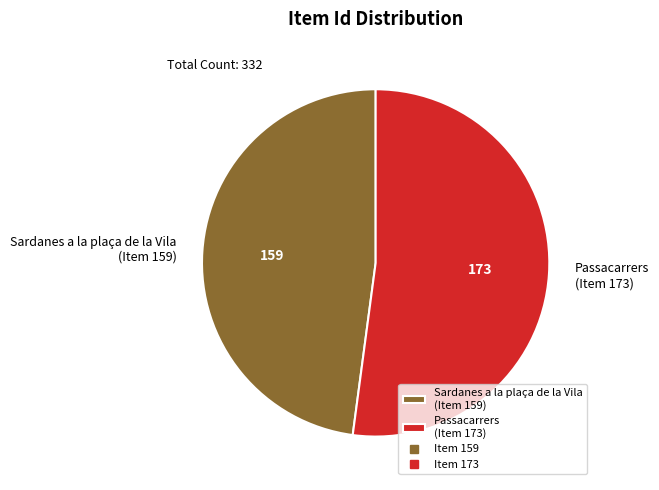

What is the smallest slice in the pie chart?

Sardanes a la plaça de la Vila (Item 159)